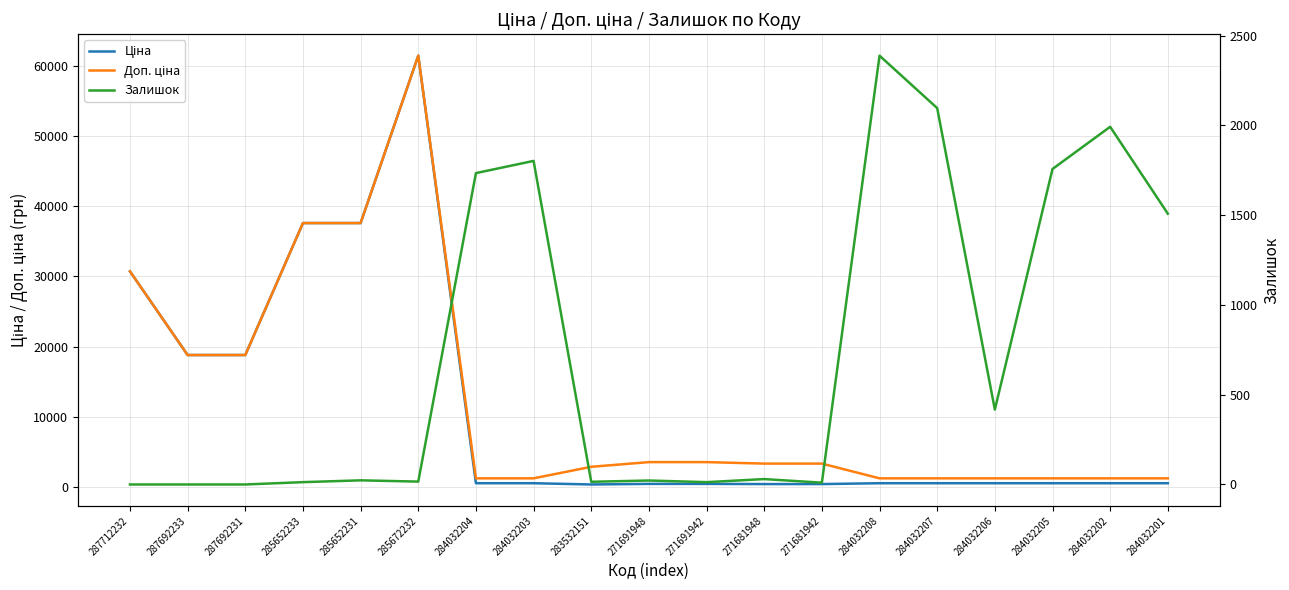

What is the greatest value displayed?

61434.3